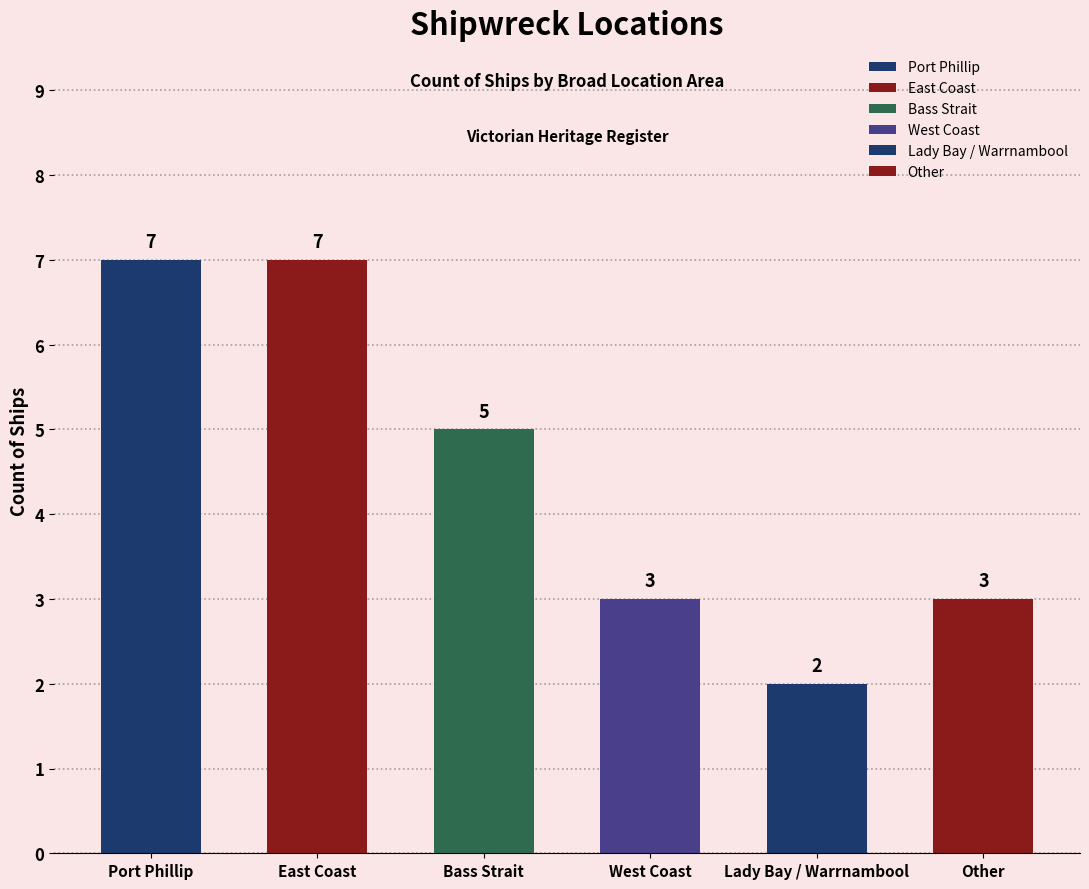

Where does the data first go above 5?

Port Phillip